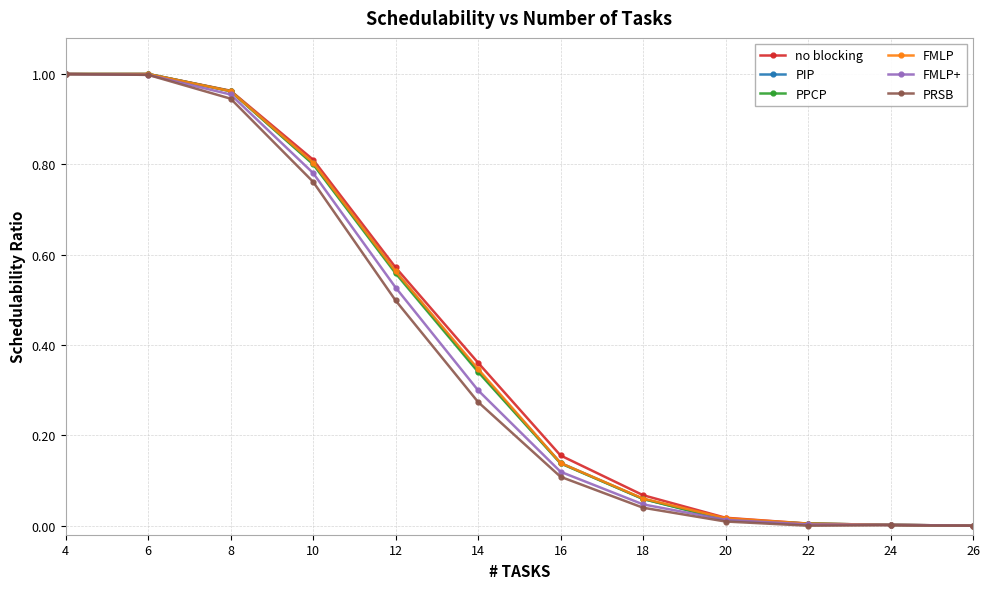

True or false: PIP has more than 2 points higher than both neighbors.

False